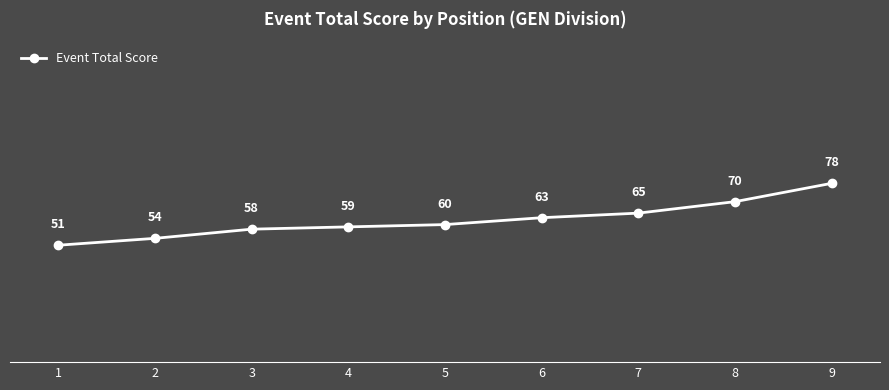

What is the approximate value at 5, to the nearest 5?

60